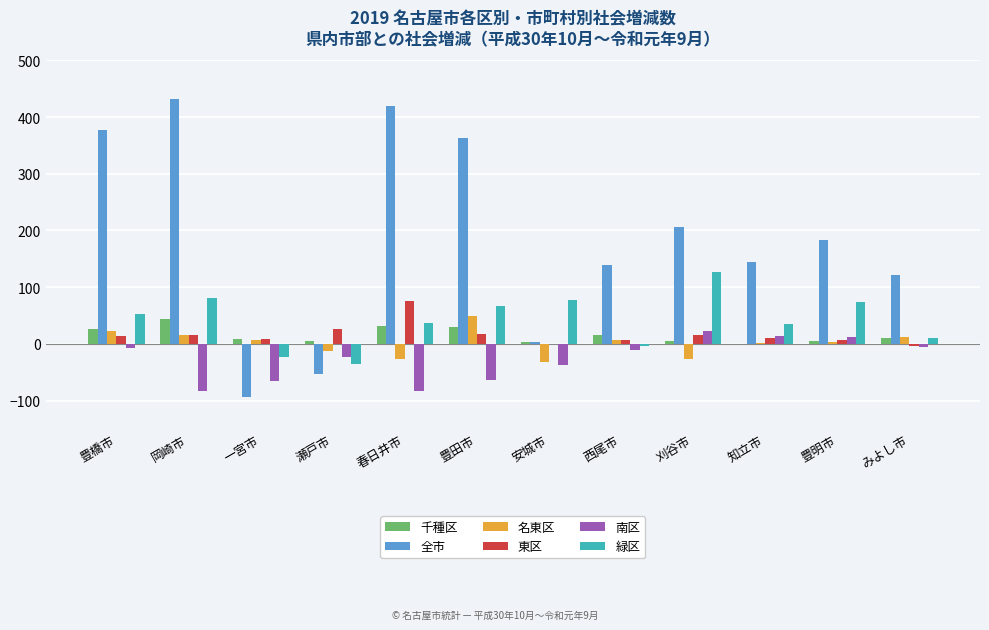

Does the chart contain stacked bars?

No